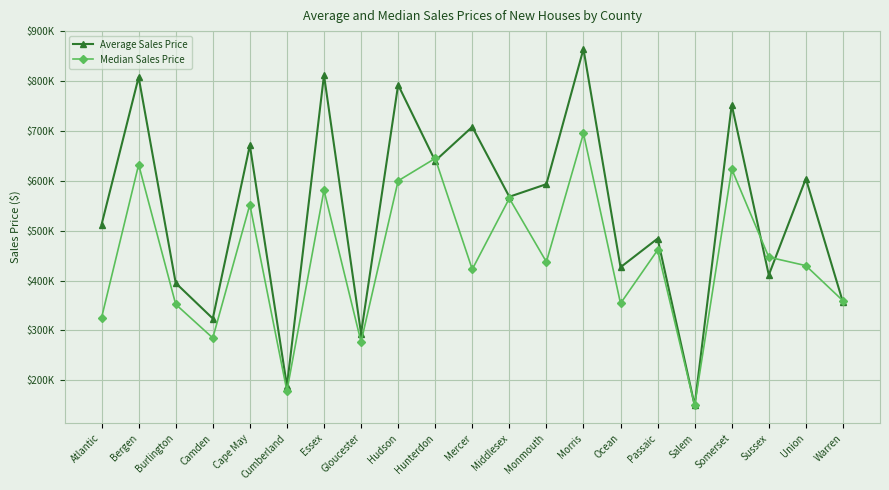

Which series ends up on top after the final intersection of Average Sales Price and Median Sales Price?

Median Sales Price